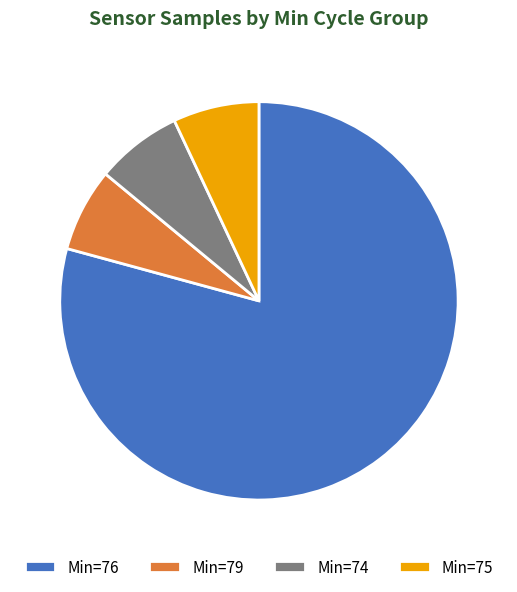

Is it true that Min=76 is 79% of the pie?

True